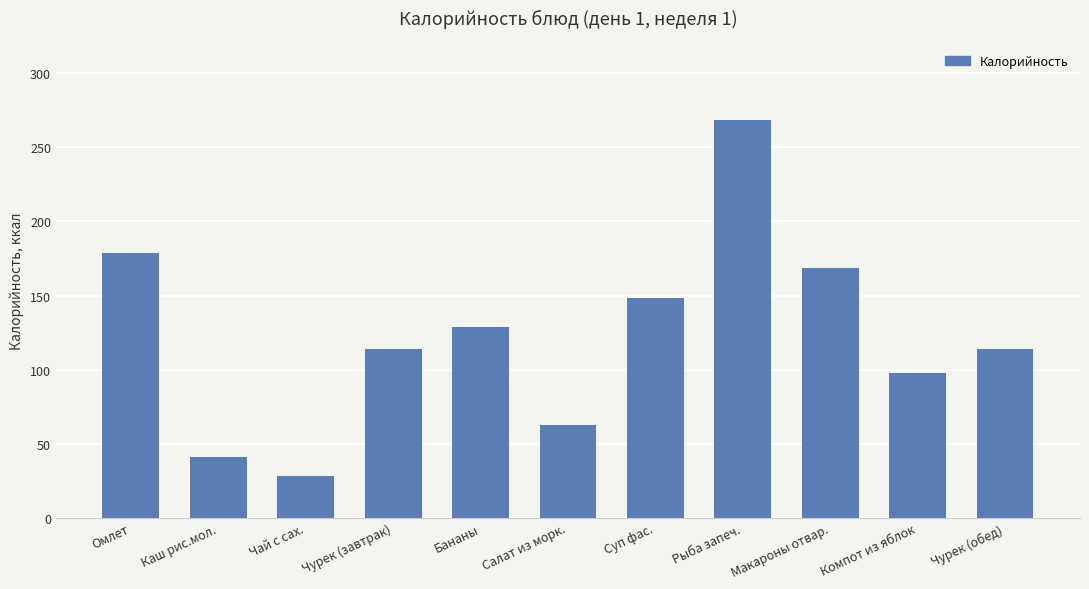

The chart shows a value of 64.8 at Суп фас.. True or false?

False